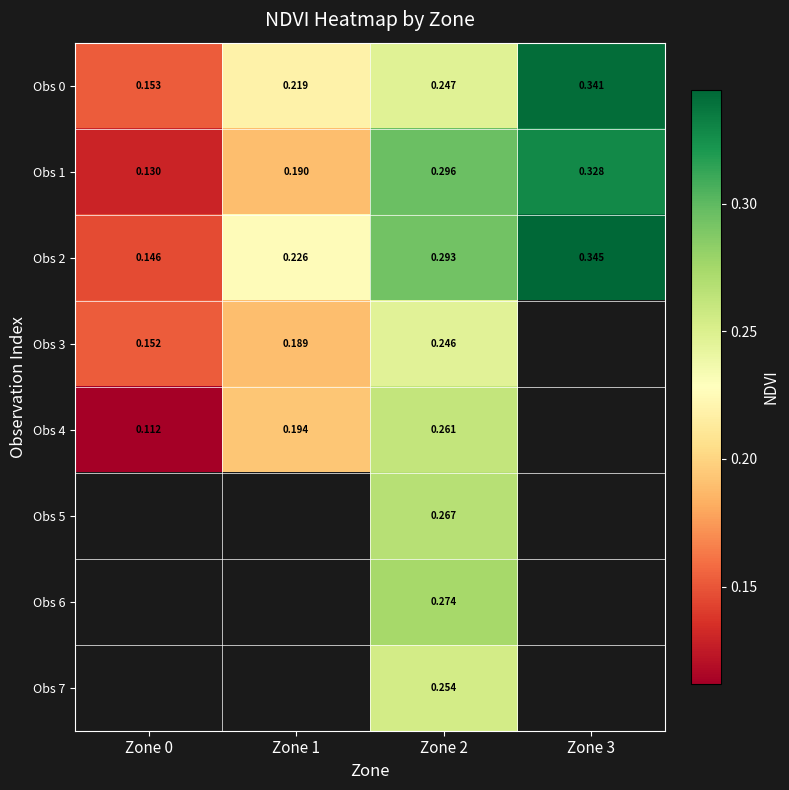

Which category has the highest value across all series?

Zone 3